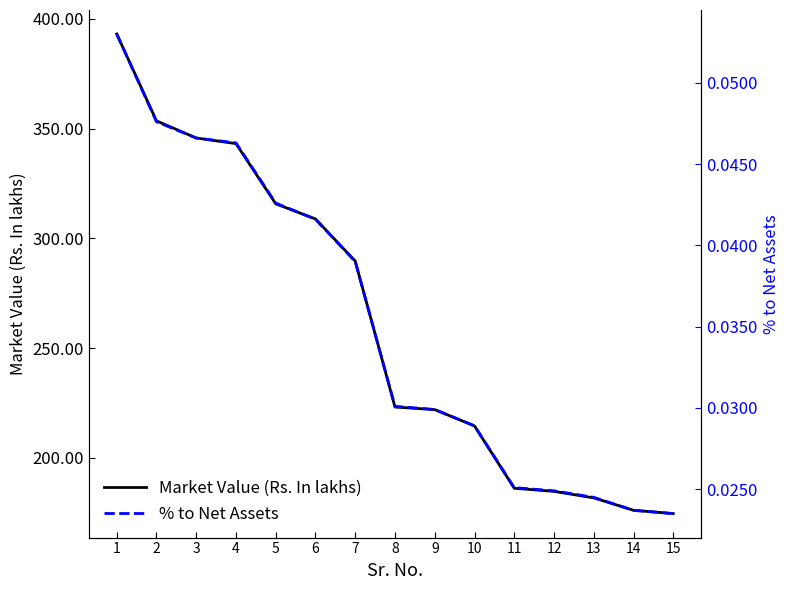

How many data points does each series have?

15